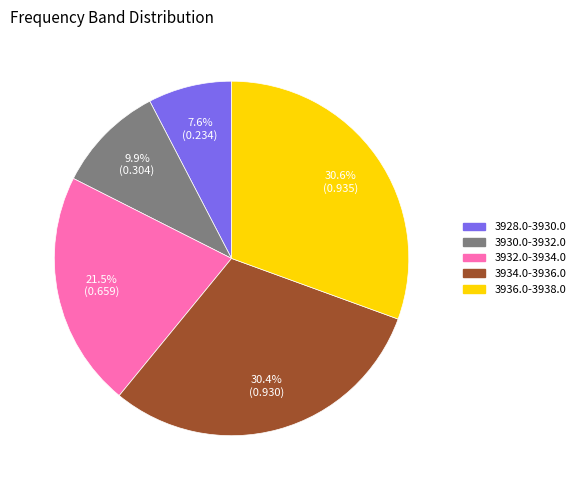

Is 3936.0-3938.0 the majority of the pie?

No